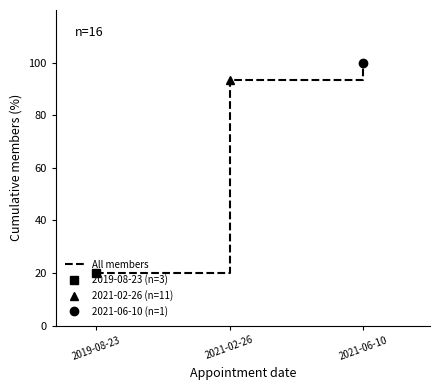

What is the sum of all values?

213.3